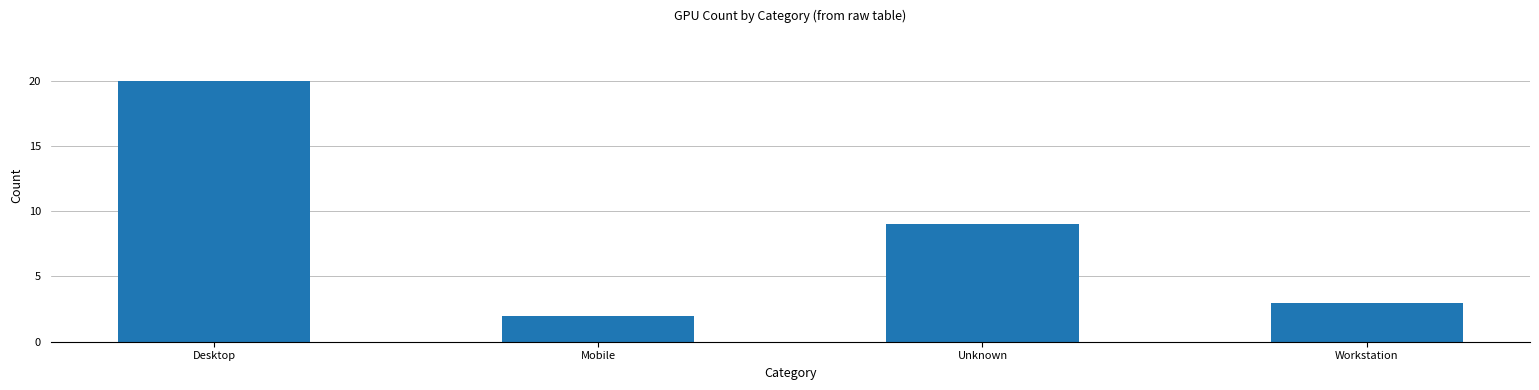

What is the change in value from Desktop to Mobile?

-18